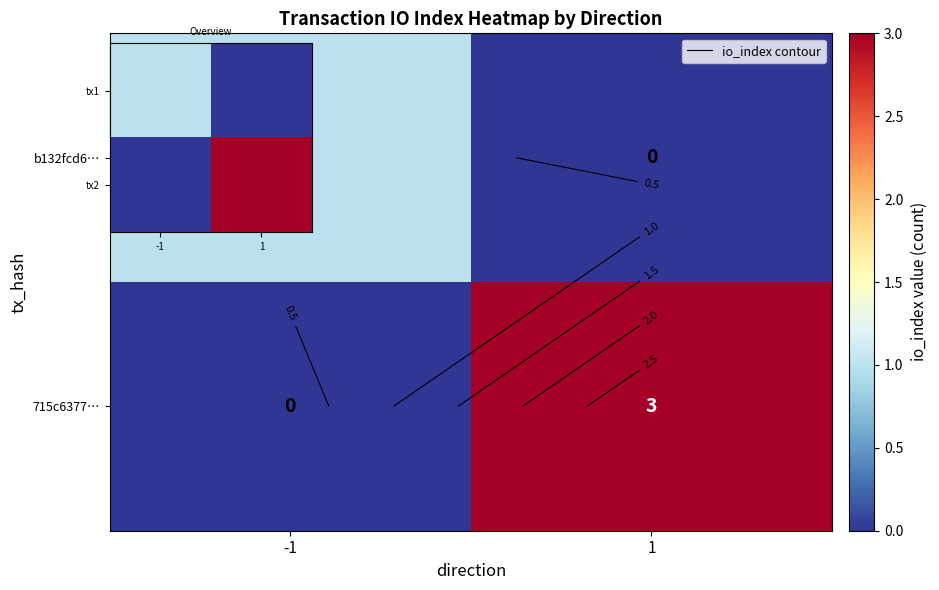

At 1, list the series in order from largest to smallest.

row_1, row_0